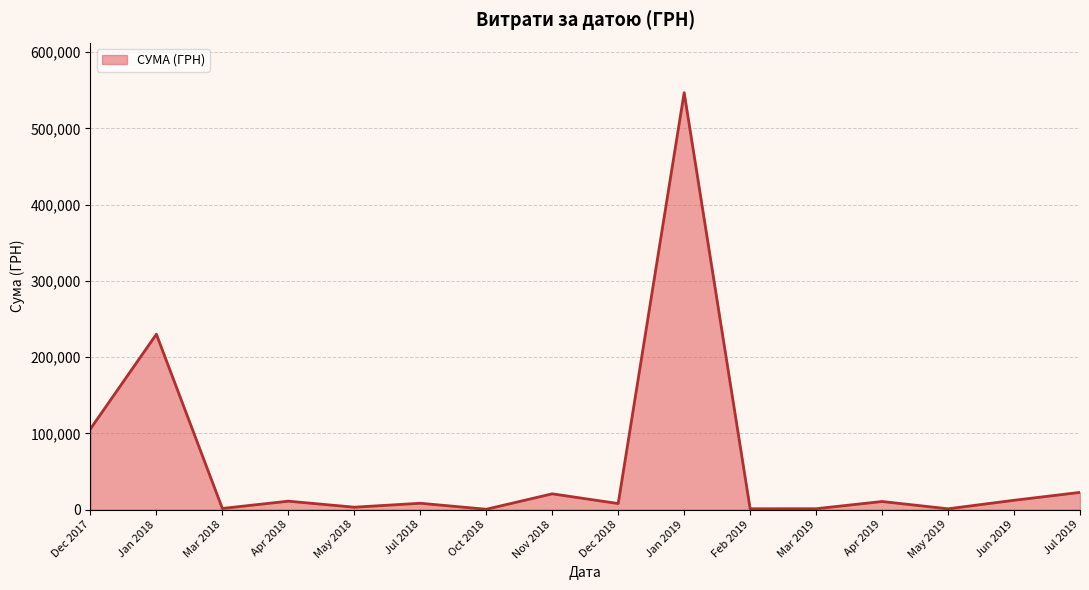

Where is the data nearest to the value 273644?

Jan 2018